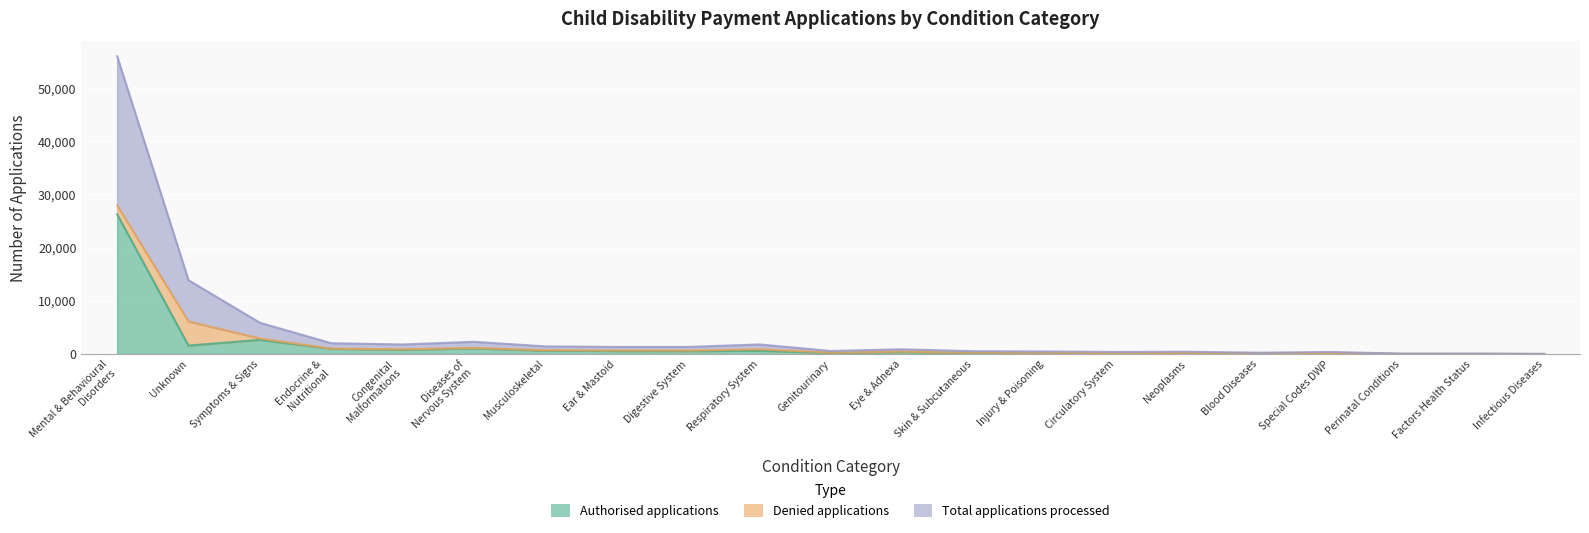

Where is the first local minimum for Authorised applications?

Unknown